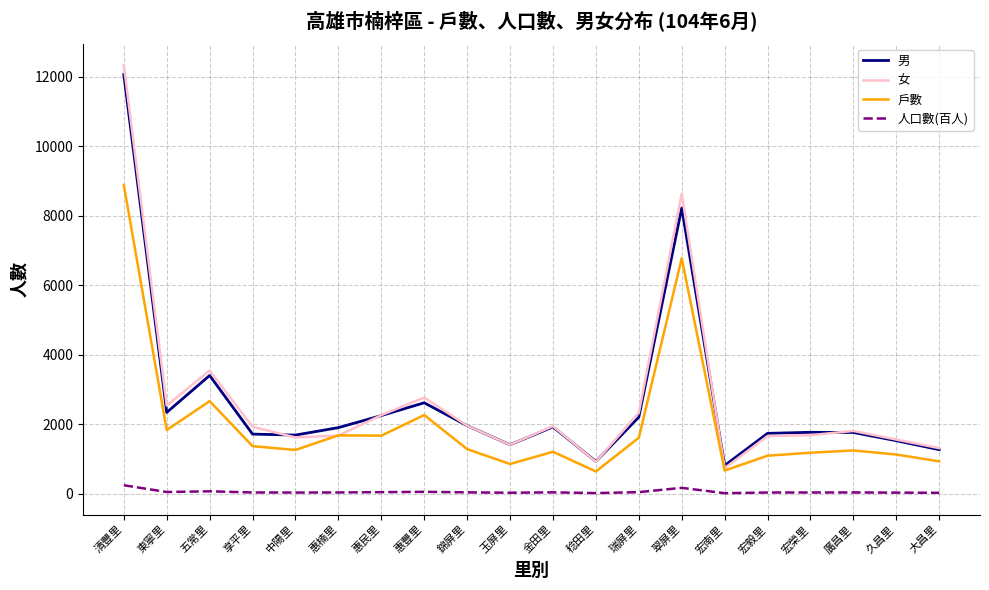

True or false: 戶數 and 人口數(百人) intersect in this chart.

False